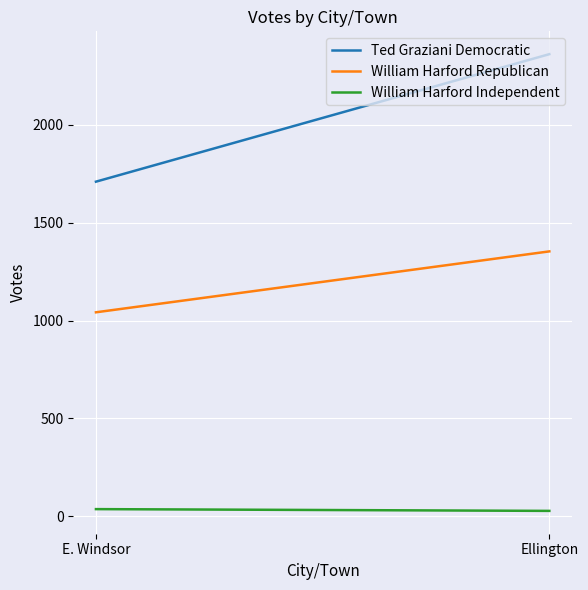

Which series has the largest total across all categories?

Ted Graziani Democratic